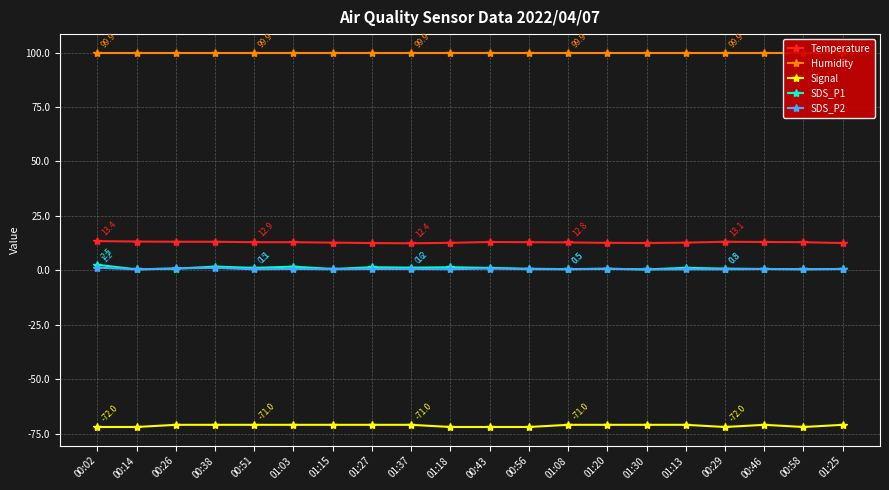

The value of Temperature at 01:13 is 12.7. True or false?

True